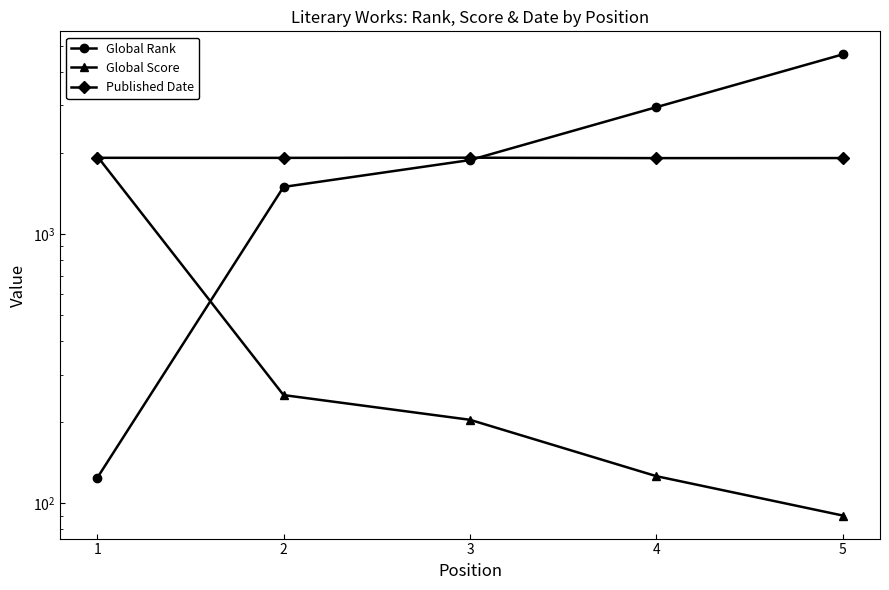

What is the value of the Published Date point at the 2nd from the left?

1914